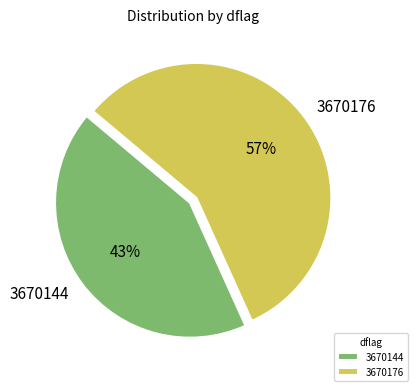

How many segments does this pie chart have?

2